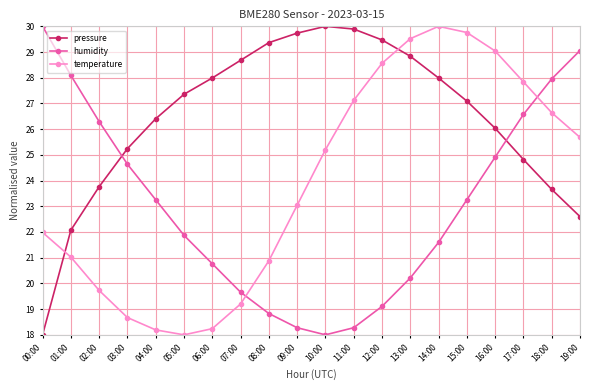

Reading left to right, extract all data points from this chart.

pressure: 00:00=18.0	01:00=22.1	02:00=23.8	03:00=25.2	04:00=26.4	05:00=27.4	06:00=28.0	07:00=28.7	08:00=29.4	09:00=29.7	10:00=30.0	11:00=29.9	12:00=29.5	13:00=28.8	14:00=28.0	15:00=27.1	16:00=26.0	17:00=24.8	18:00=23.7	19:00=22.6
humidity: 00:00=30.0	01:00=28.1	02:00=26.3	03:00=24.6	04:00=23.3	05:00=21.9	06:00=20.8	07:00=19.7	08:00=18.8	09:00=18.3	10:00=18.0	11:00=18.3	12:00=19.1	13:00=20.2	14:00=21.6	15:00=23.3	16:00=24.9	17:00=26.6	18:00=28.0	19:00=29.1
temperature: 00:00=22.0	01:00=21.0	02:00=19.7	03:00=18.7	04:00=18.2	05:00=18.0	06:00=18.2	07:00=19.2	08:00=20.9	09:00=23.0	10:00=25.2	11:00=27.1	12:00=28.6	13:00=29.5	14:00=30.0	15:00=29.8	16:00=29.0	17:00=27.8	18:00=26.6	19:00=25.7